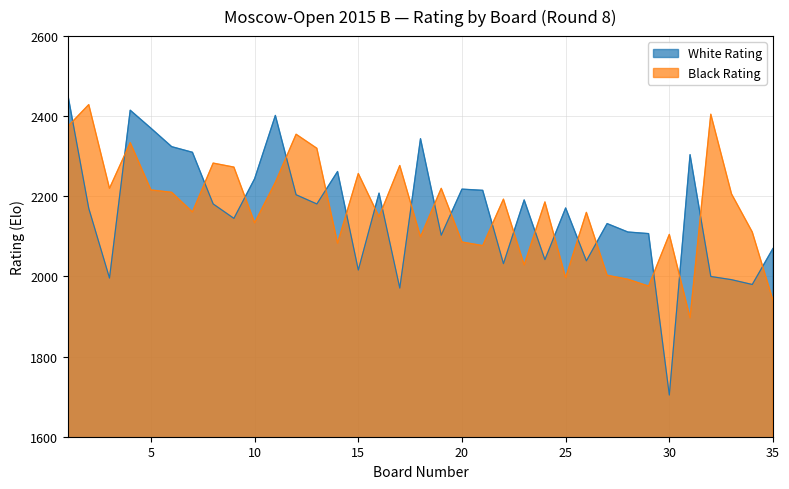

Count the number of data series in this chart.

2